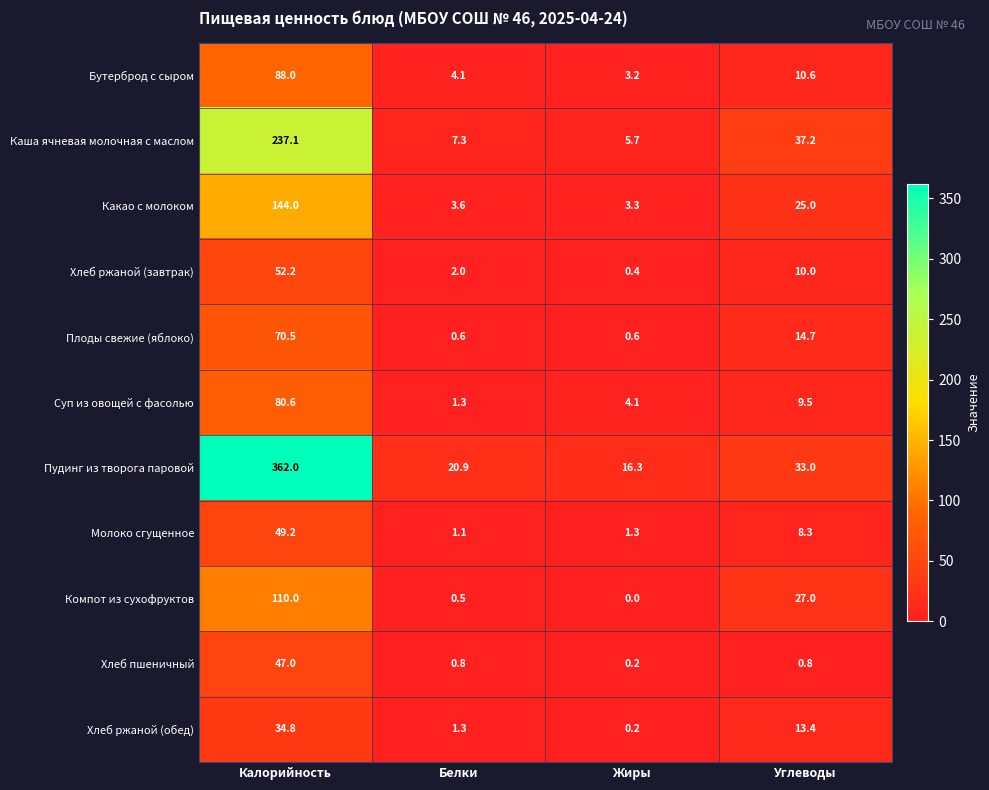

Is the value of Бутерброд с сыром at Калорийность greater than the value of Пудинг из творога паровой at Калорийность?

No